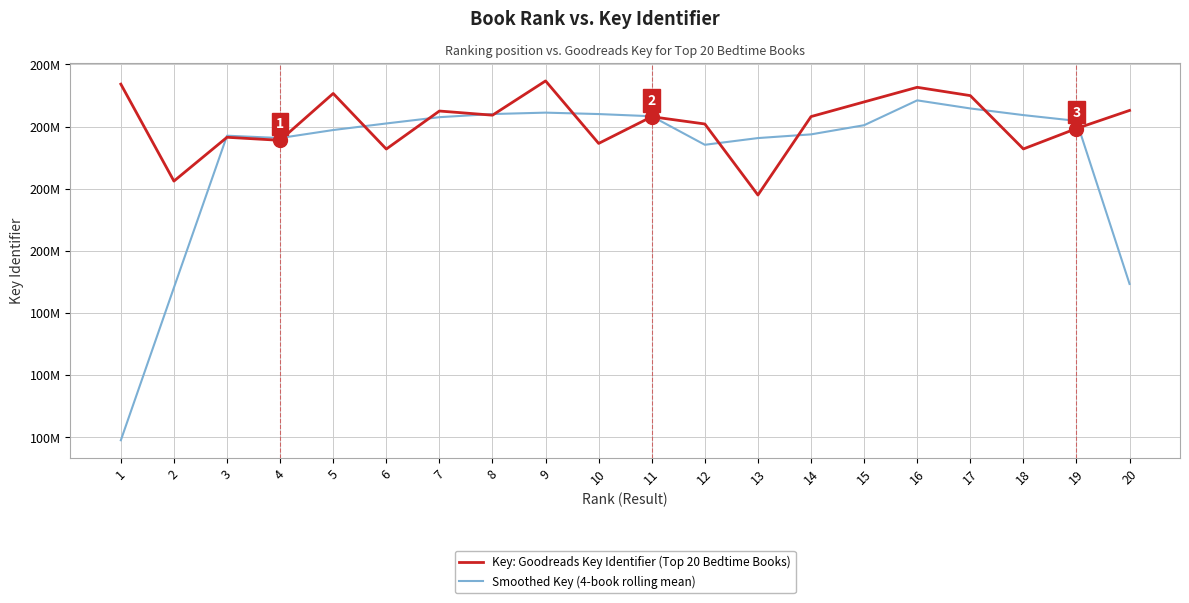

At which category does the chart reach its peak across all series?

9